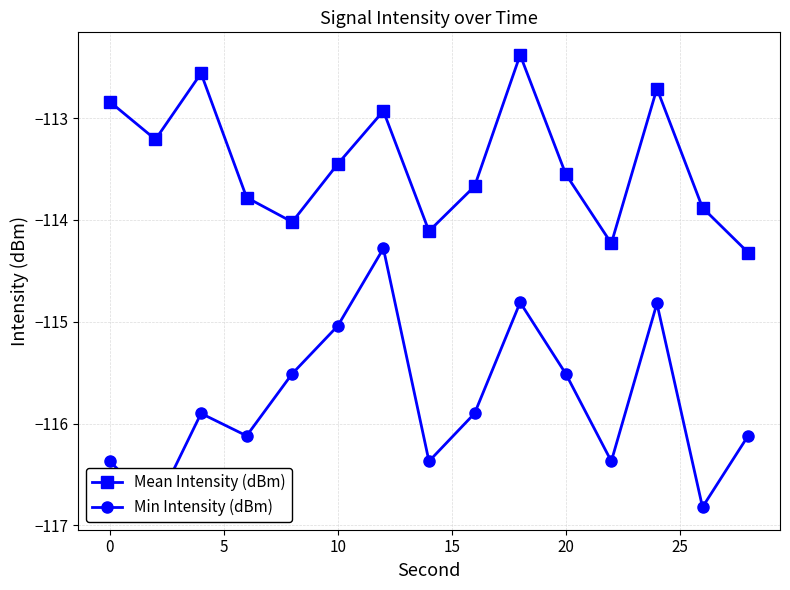

Which series has the largest range (max minus min)?

Min Intensity (dBm)